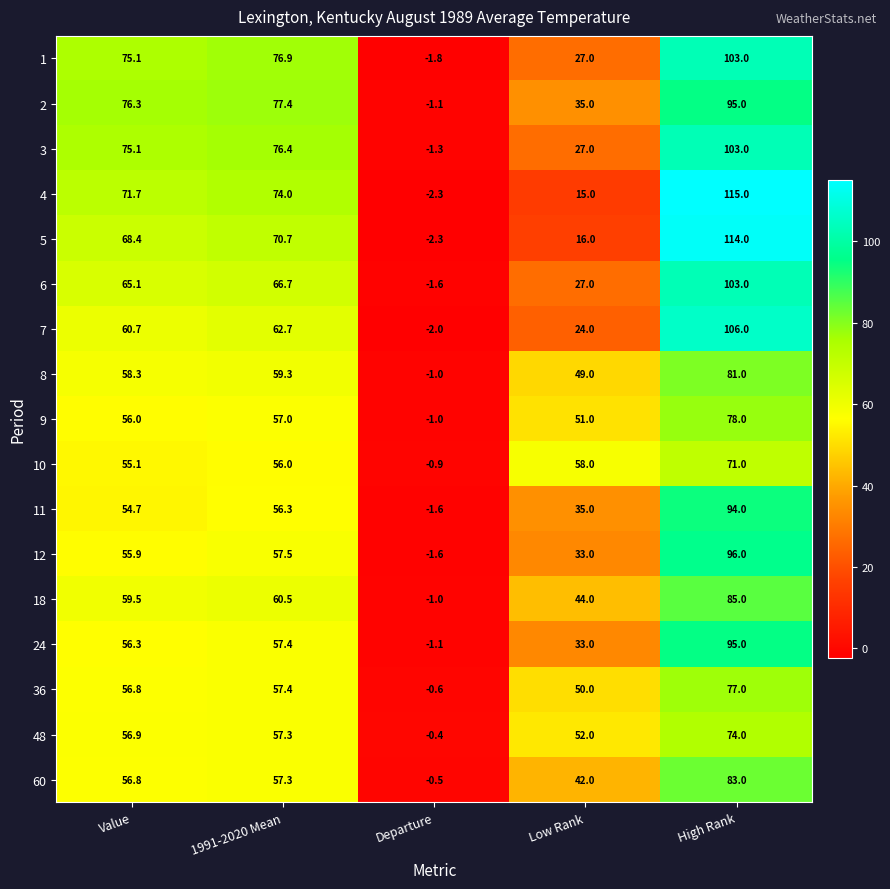

What is the sum of all 11 values?

238.4